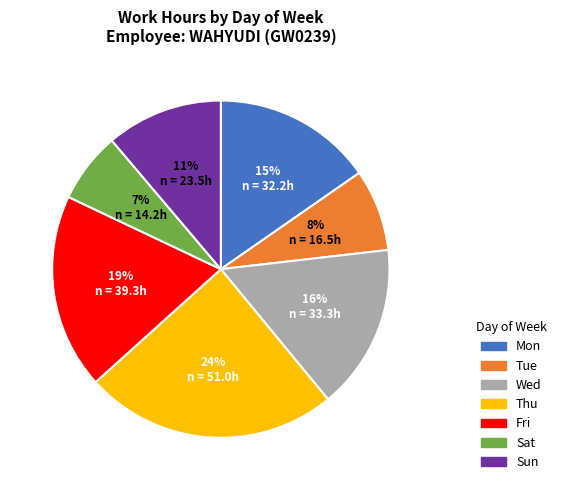

Is there a majority slice in this chart?

No